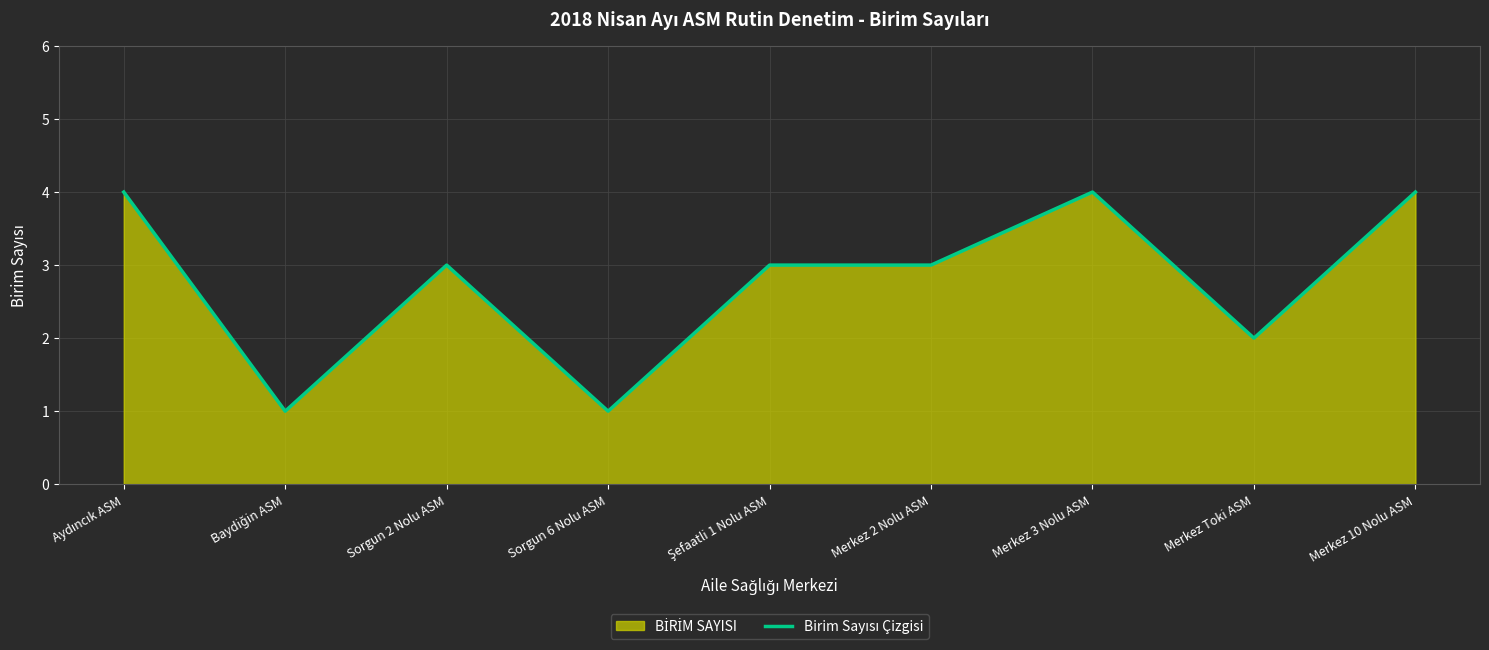

Which category has the lowest value across all series?

Baydiğin ASM